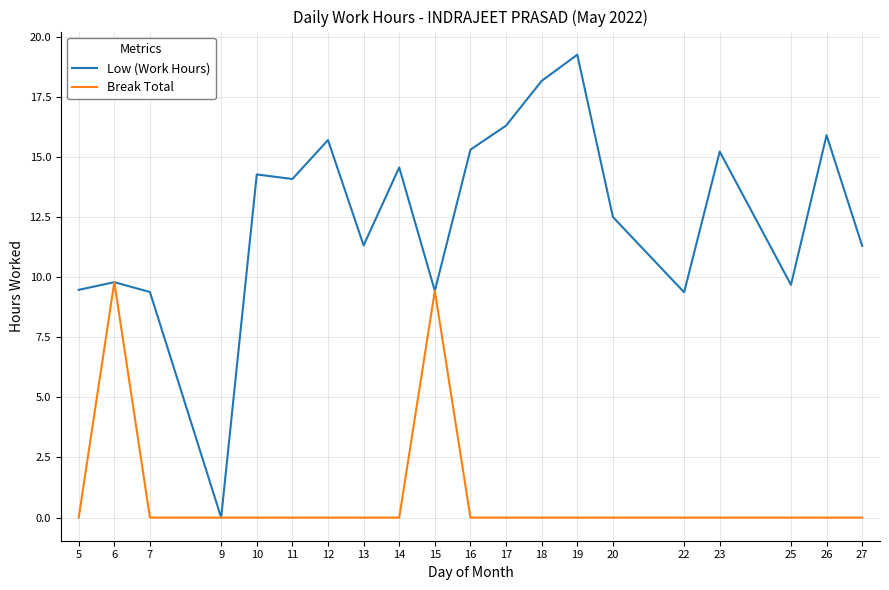

Rank the series at 22 from highest to lowest value.

Low (Work Hours), Break Total